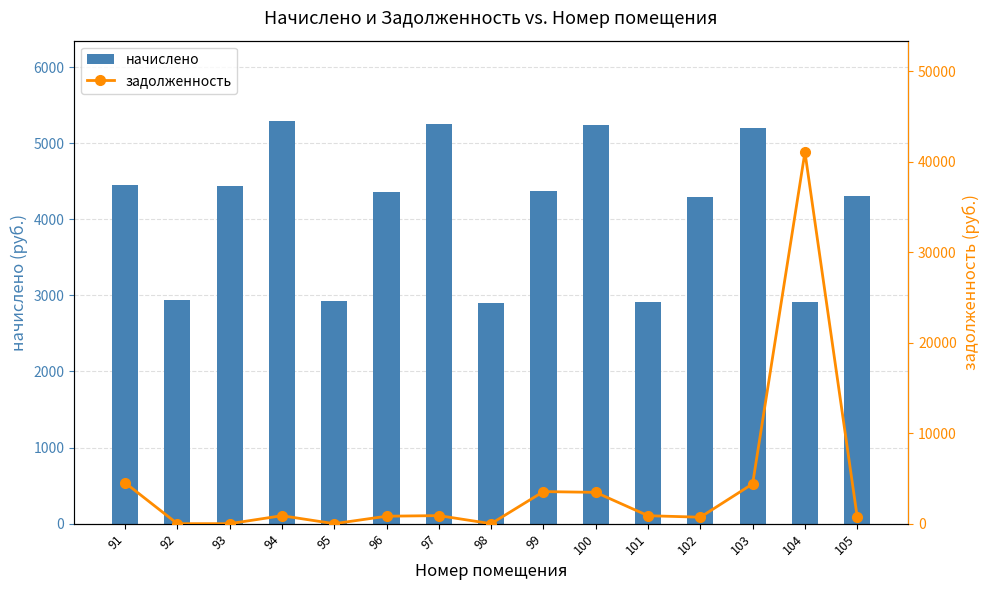

Rank the series by their maximum value, from highest to lowest.

задолженность, начислено